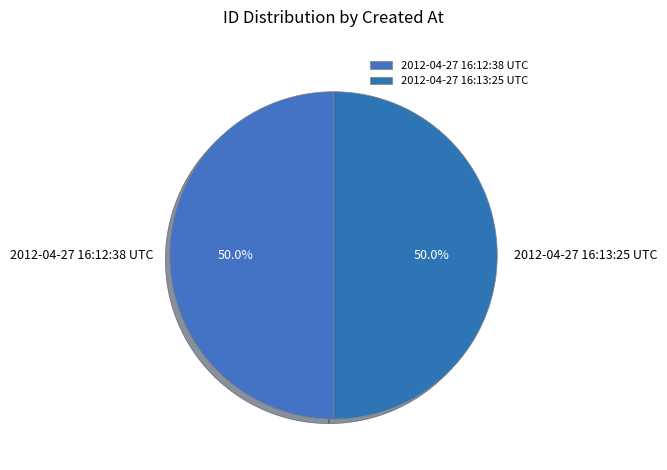

How many segments does this pie chart have?

2